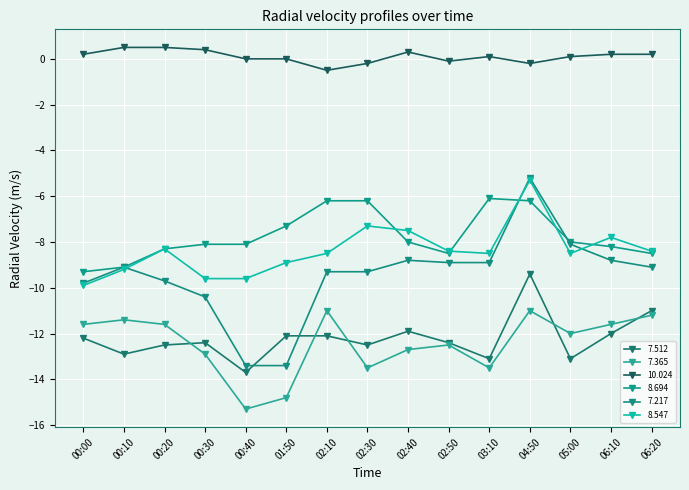

How many categories are shown in the chart?

15